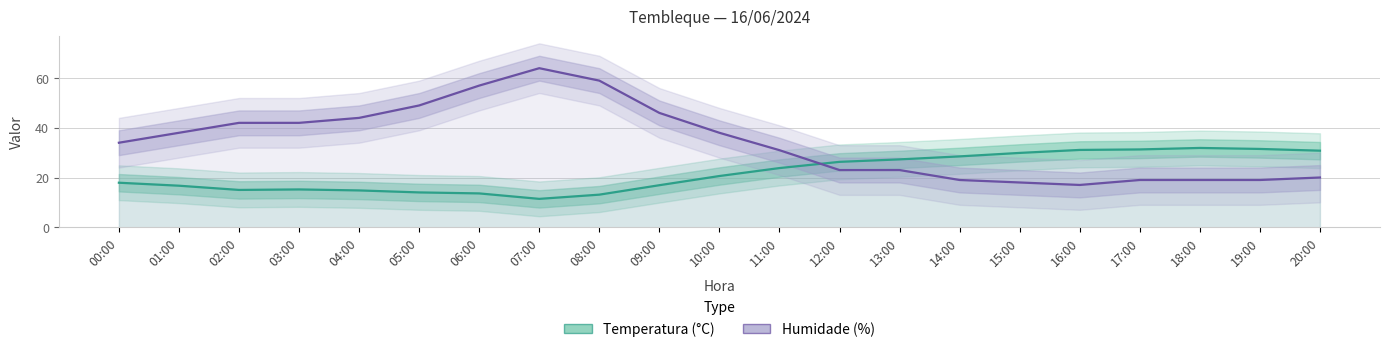

Rank the series by their maximum value, from lowest to highest.

Temperatura (°C), Humidade (%)